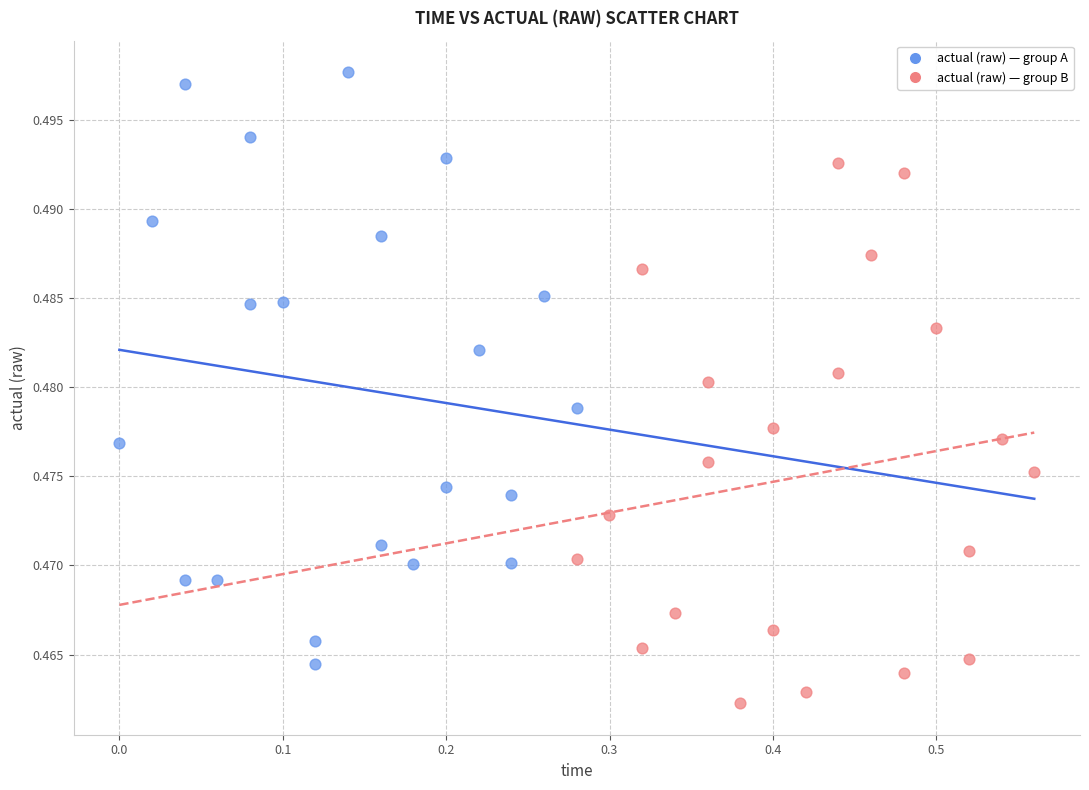

Which series contains the lowest Y value?

actual (raw) — group B